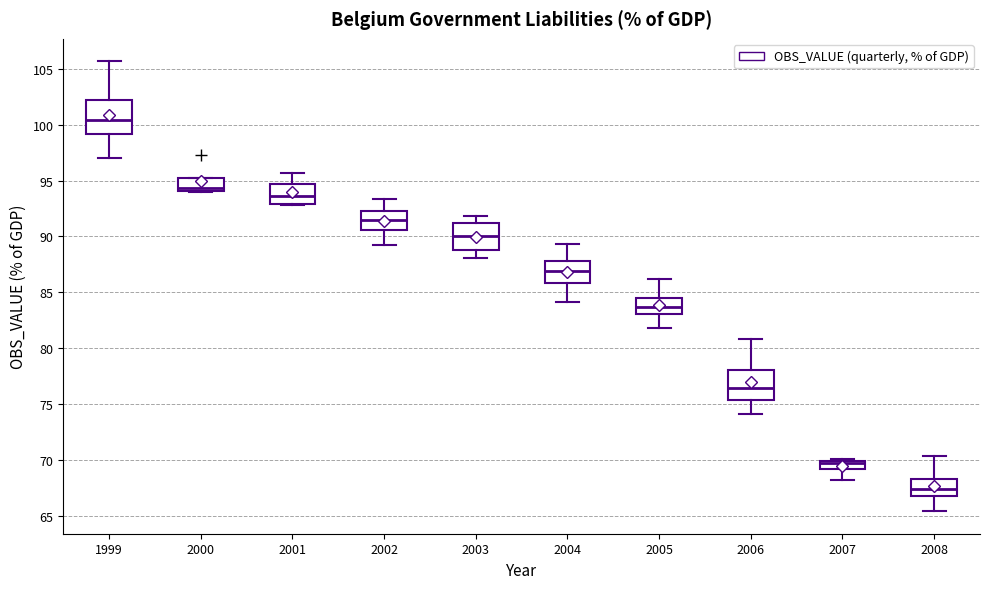

Which box's median line is the lowest?

2008